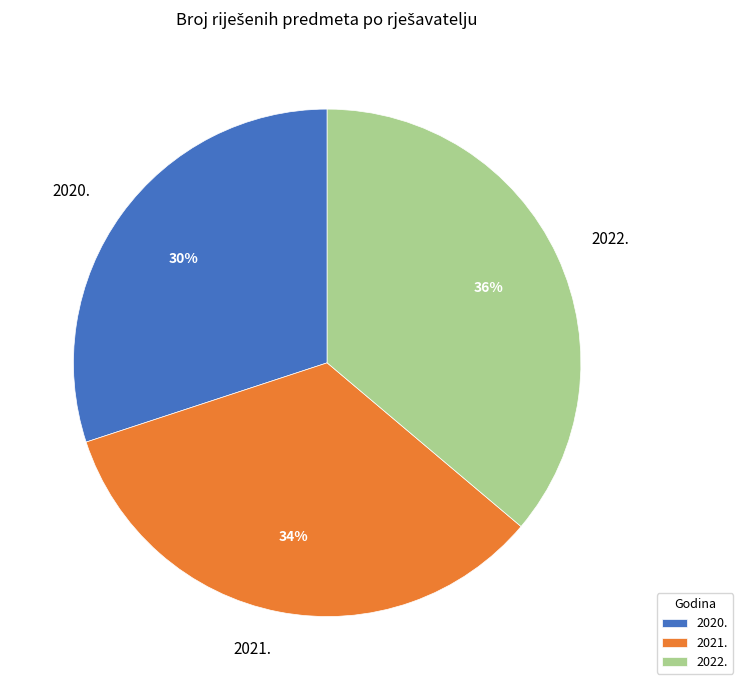

To the nearest percent, what is the difference between the 2022. and 2020. slice percentages?

6%